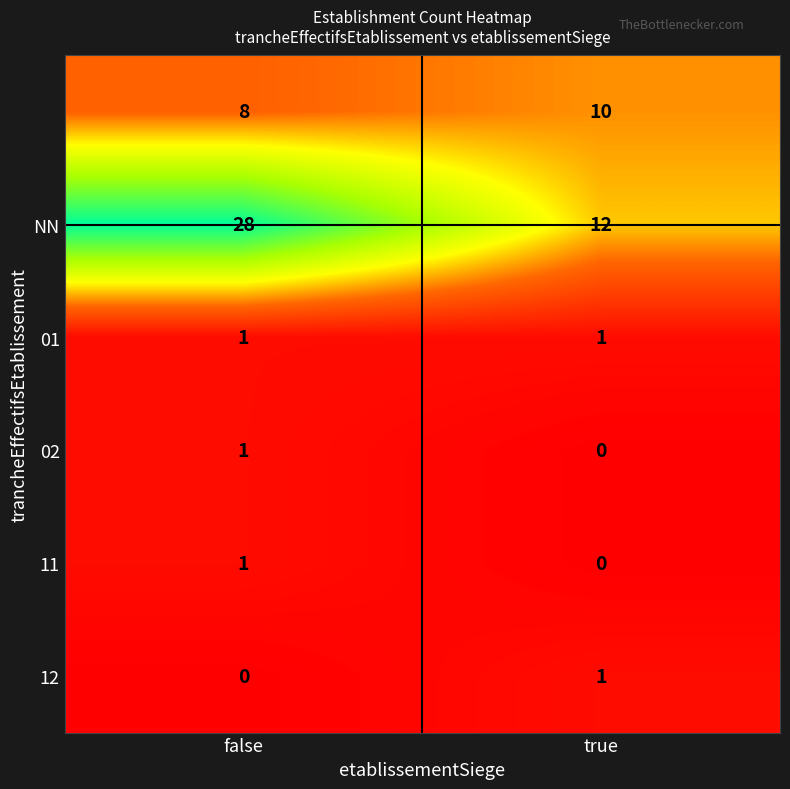

Which category has the highest value across all series?

false